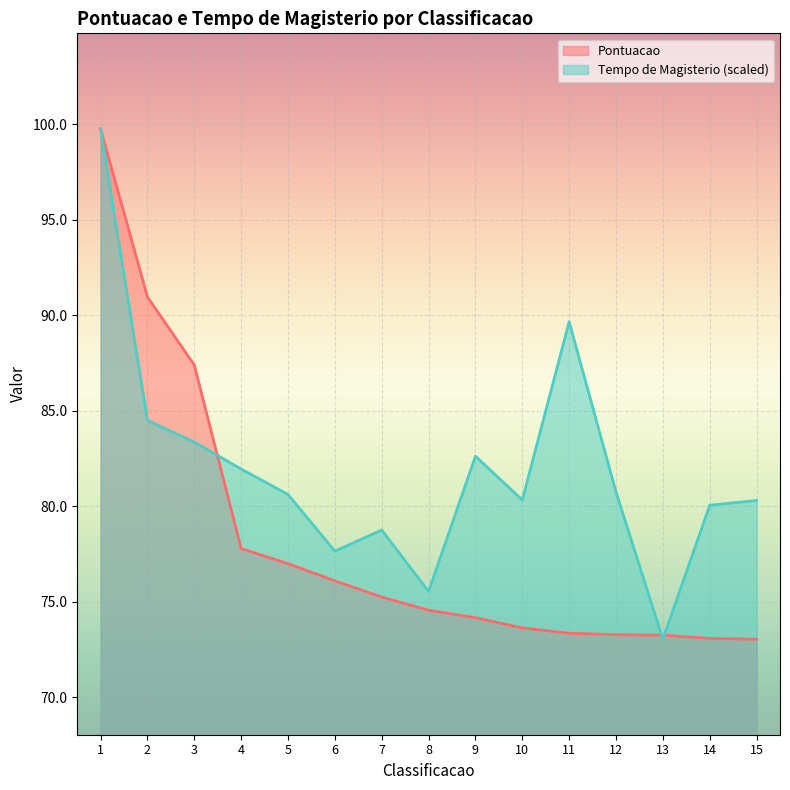

The Tempo de Magisterio series shows 22.5 at 15. True or false?

False